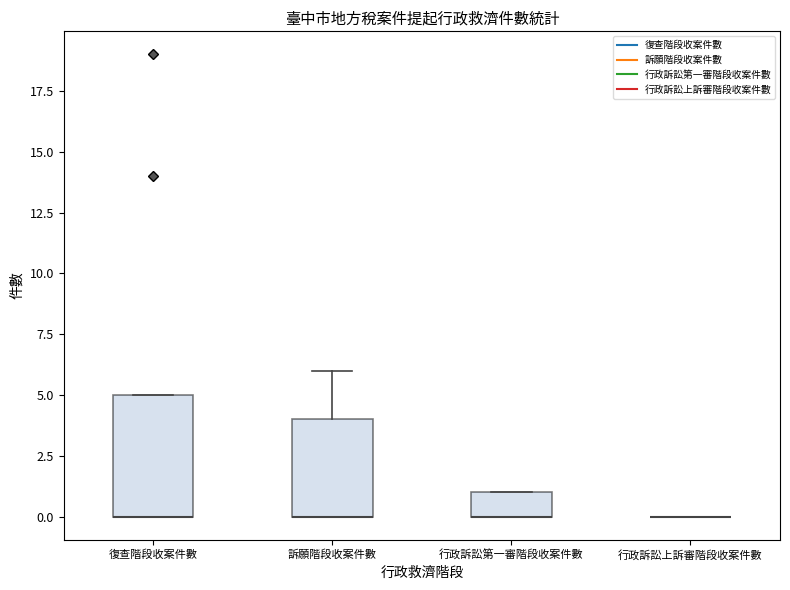

Reading left to right, transcribe this box plot: for each box, give where its median line is, the range the box spans, and where its two whiskers end, as read against the y-axis. The values are not printed on the chart, so give them approximately, as read against the axis.

復查階段收案件數: median 0 (drawn on the box's lower edge), box 0 to 5, whiskers 0 to 5
訴願階段收案件數: median 0 (drawn on the box's lower edge), box 0 to 4, whiskers 0 to 6
行政訴訟第一審階段收案件數: median 0 (drawn on the box's lower edge), box 0 to 1, whiskers 0 to 1
行政訴訟上訴審階段收案件數: box collapsed to a line at 0, whiskers 0 to 0